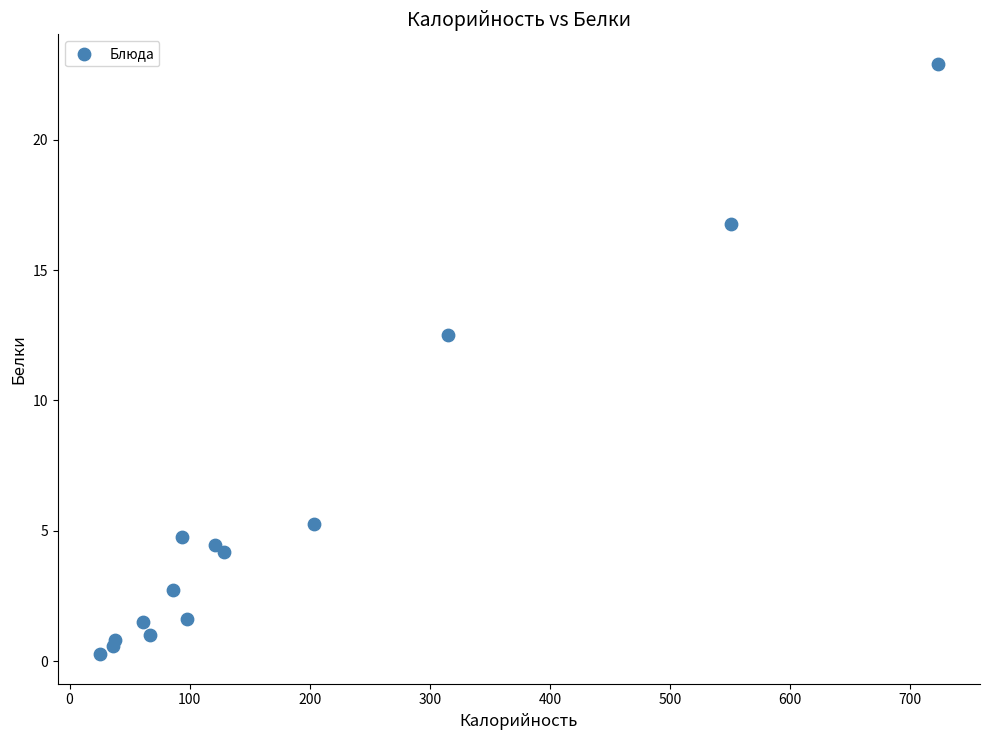

What Y value in the scatter plot is closest to 11?

12.5